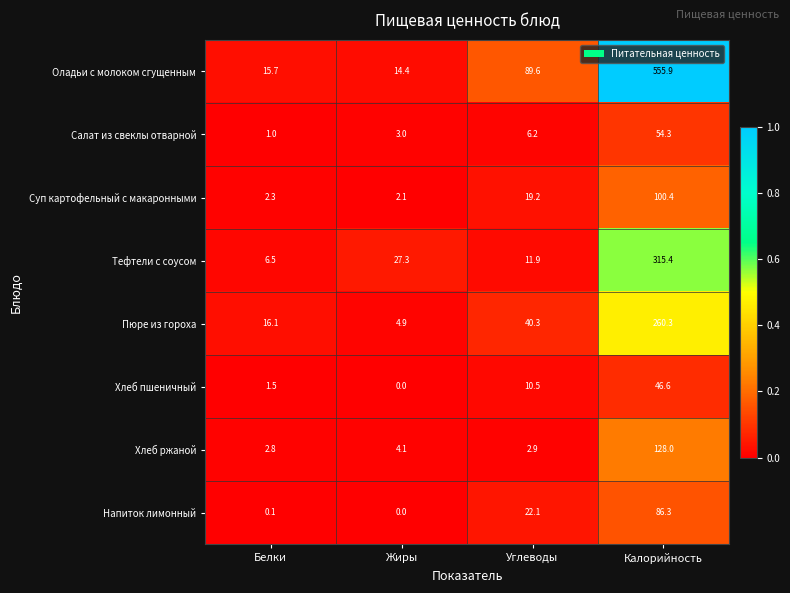

At which label does Оладьи с молоком сгущенным reach its minimum?

Жиры